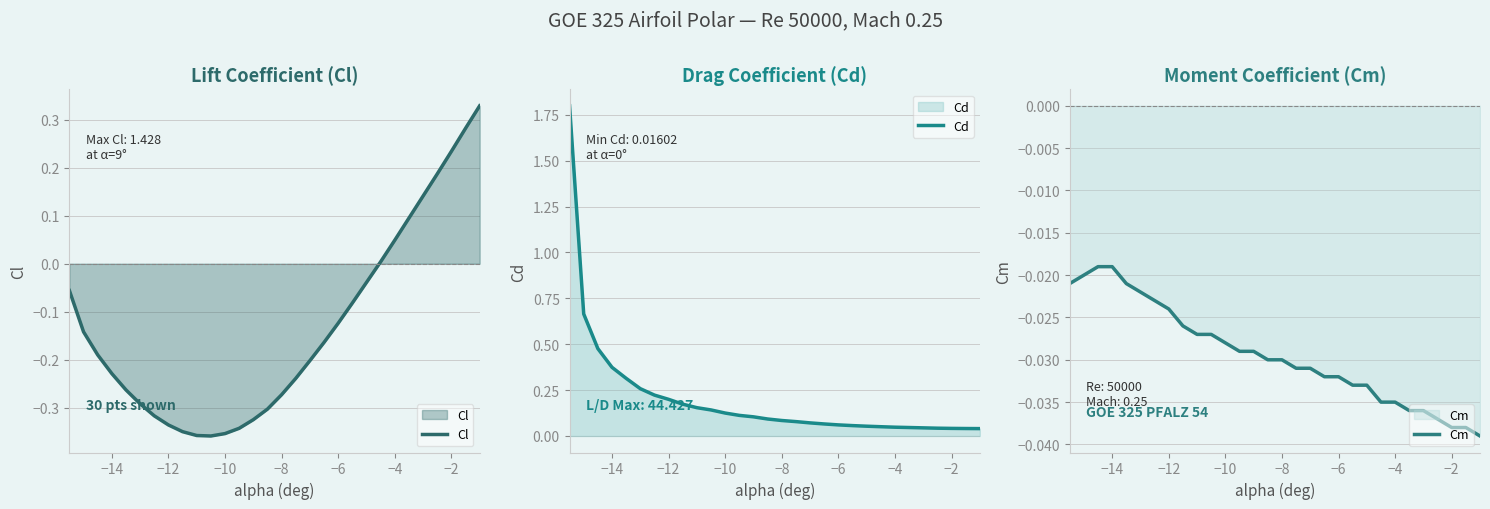

Is the value of Cm at −12 greater than the value of Cl at 27?

No